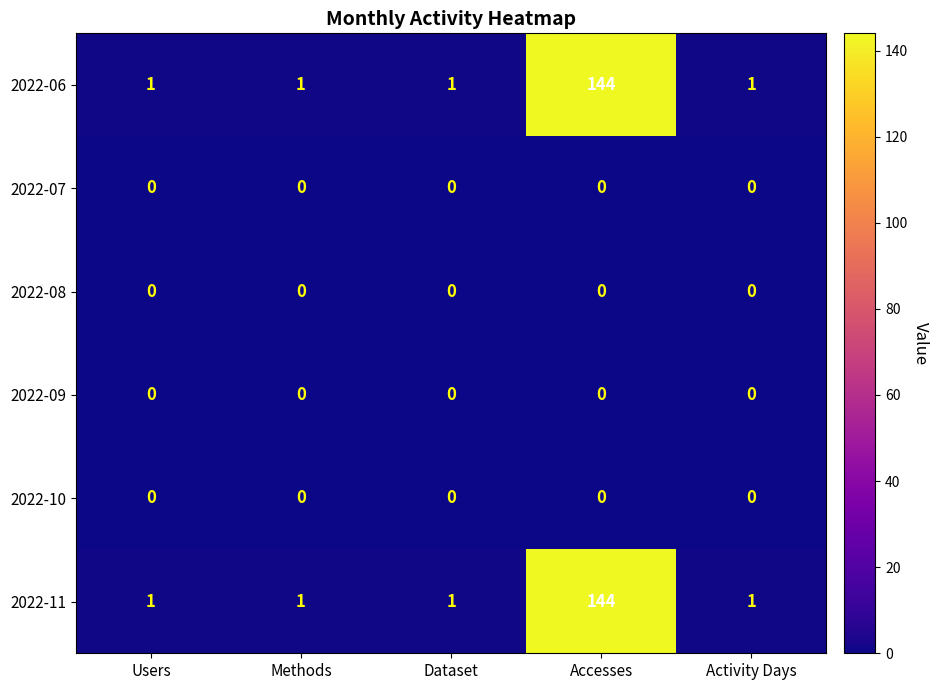

At which category does the chart reach its peak across all series?

Accesses